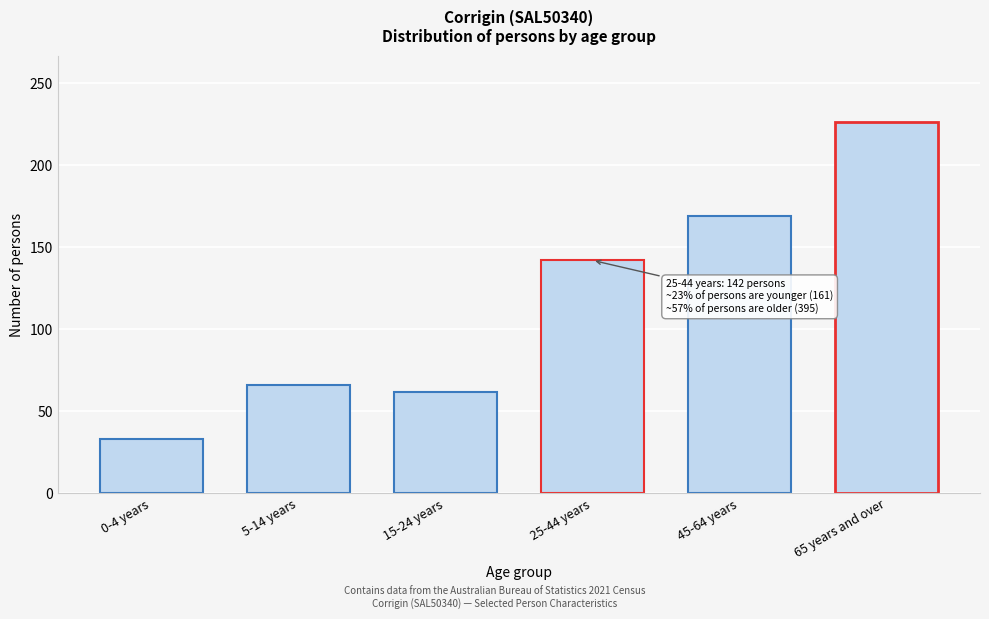

Reading right to left, what are all the values shown in this chart?

65 years and over=226	45-64 years=169	25-44 years=142	15-24 years=62	5-14 years=66	0-4 years=33